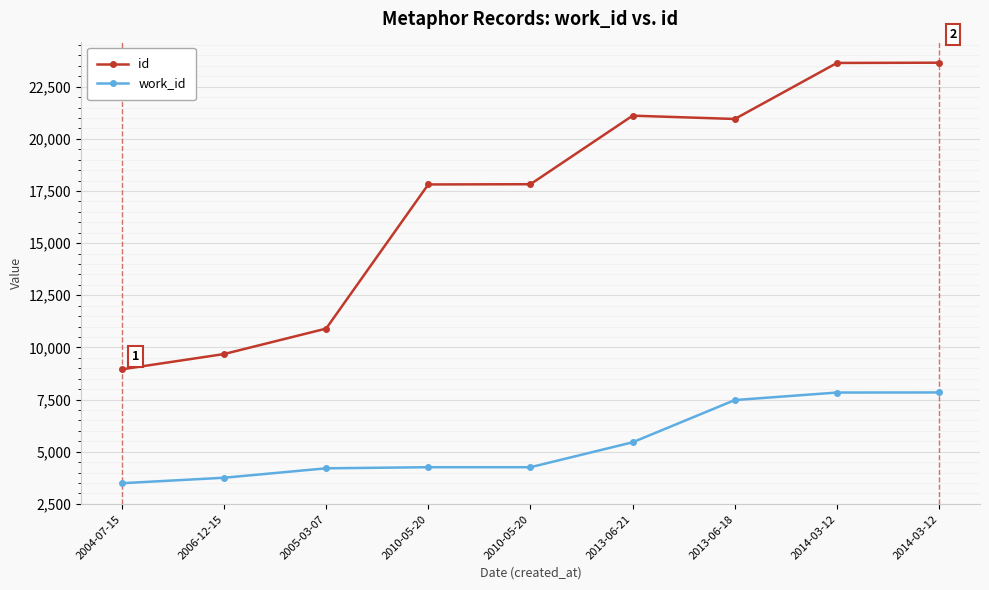

Is it true that id equals 17813 at 2010-05-20?

True